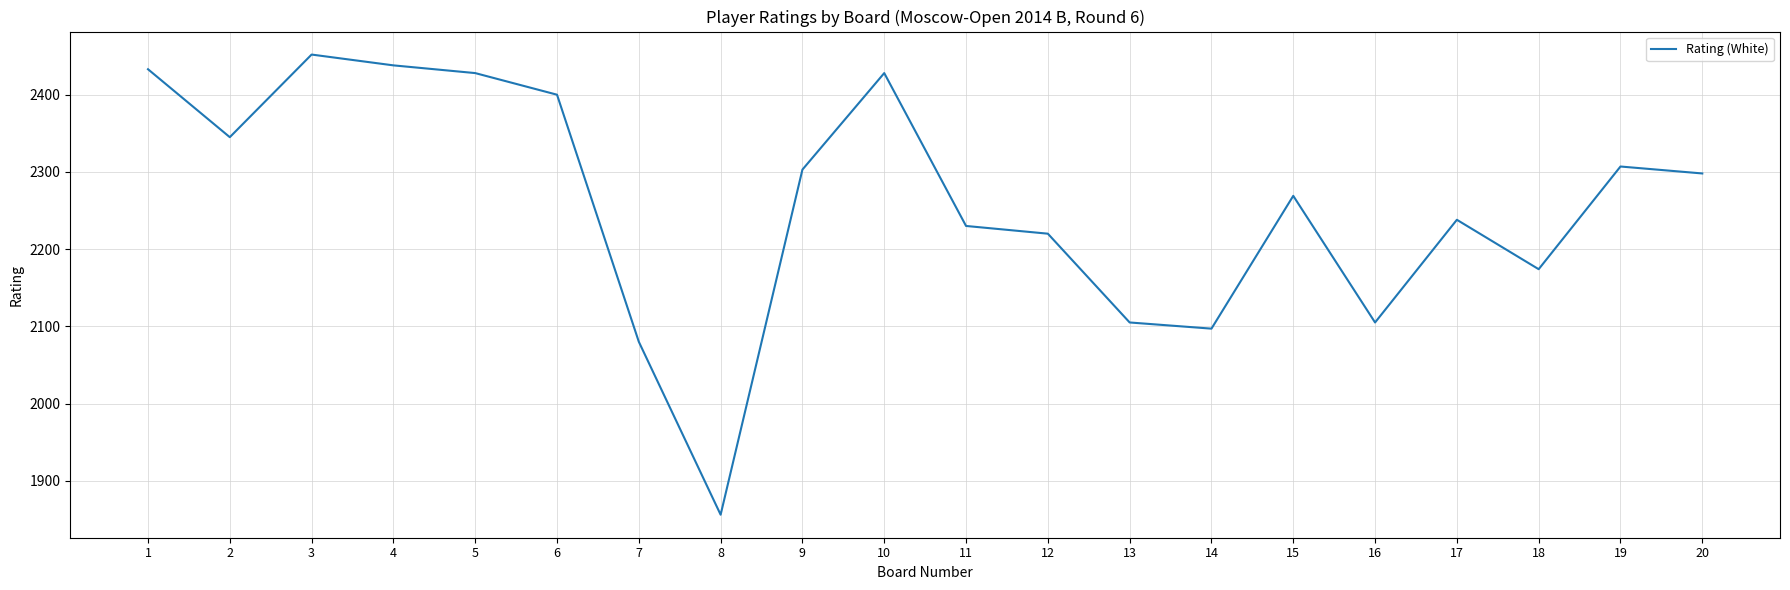

What value does the data have at 6?

2400